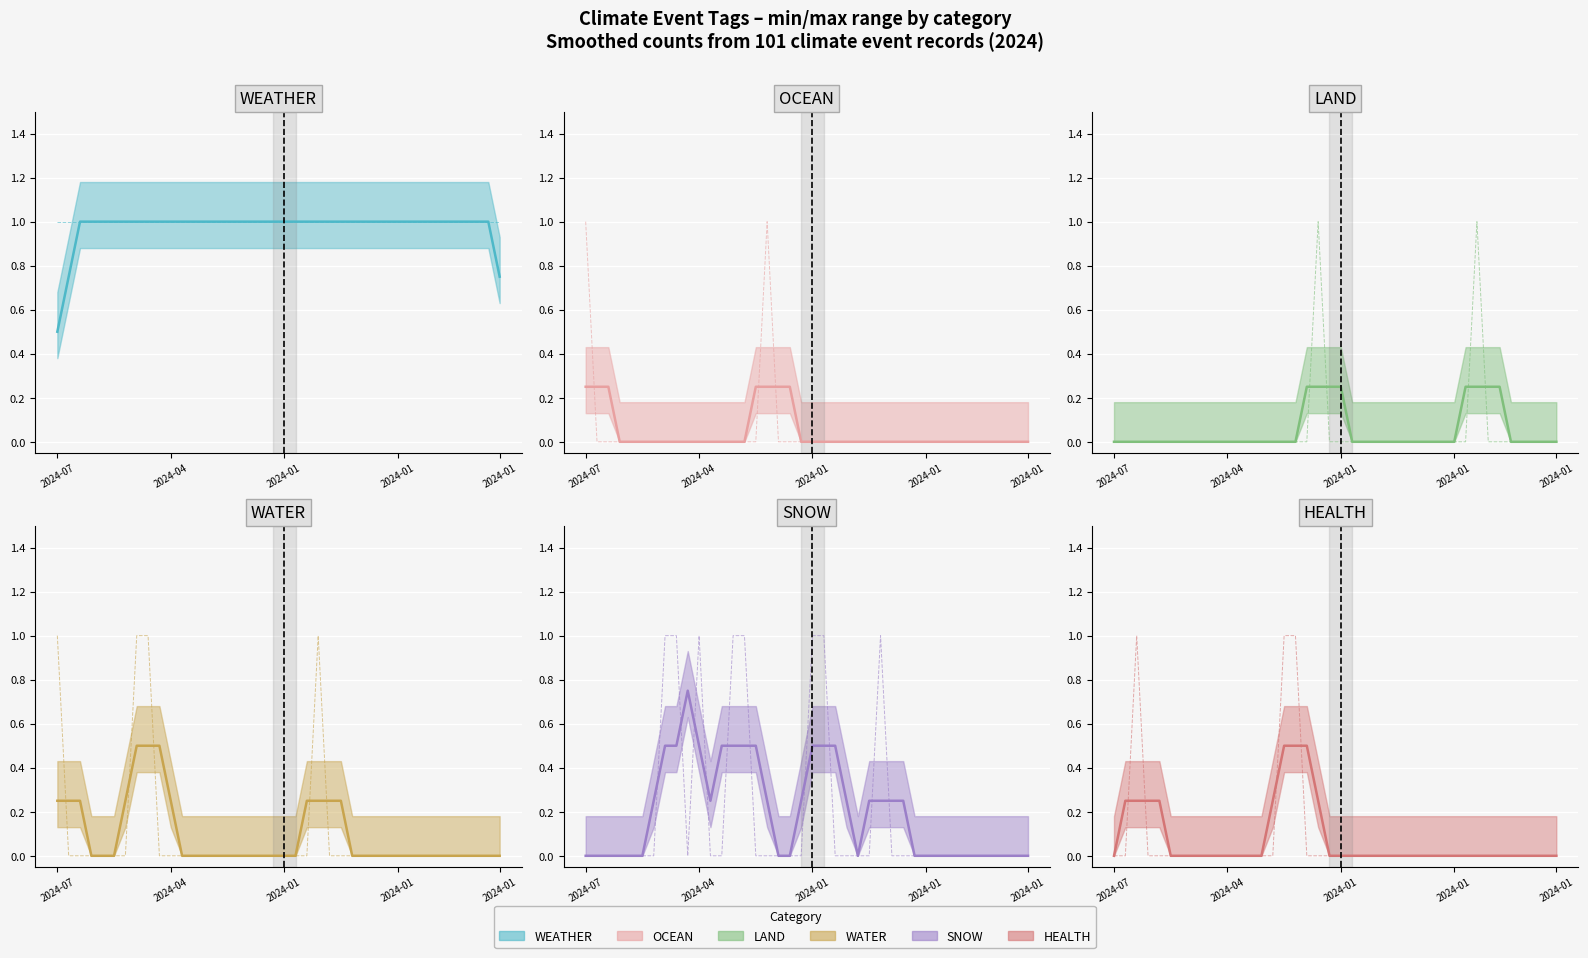

Which series ends up on top after the final intersection of LAND (smoothed) and SNOW (smoothed)?

LAND (smoothed)